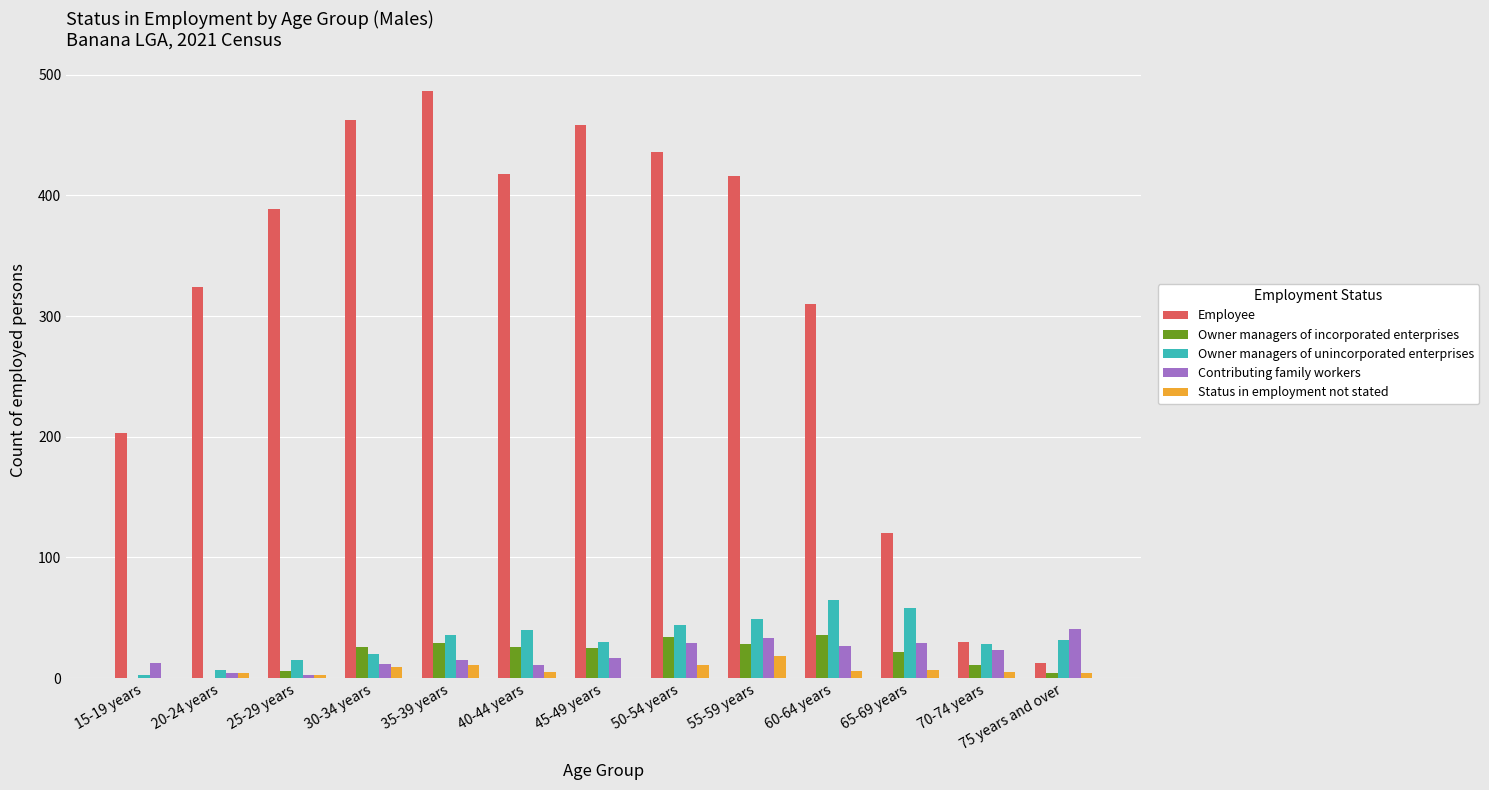

Is the value of Employee at 20-24 years greater than the value of Contributing family workers at 20-24 years?

Yes